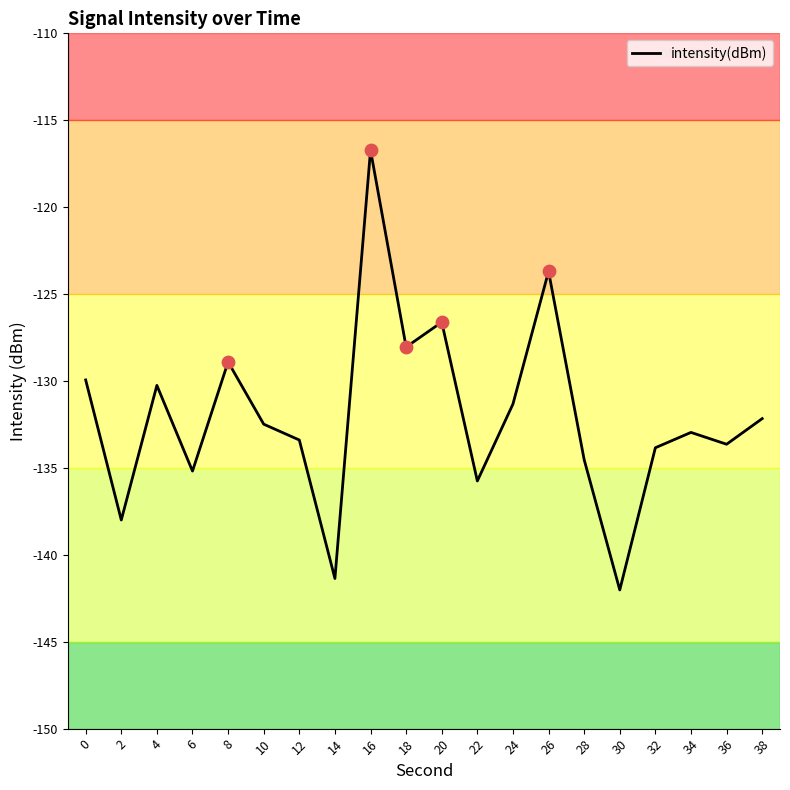

Between 28 and 34, which is larger?

34